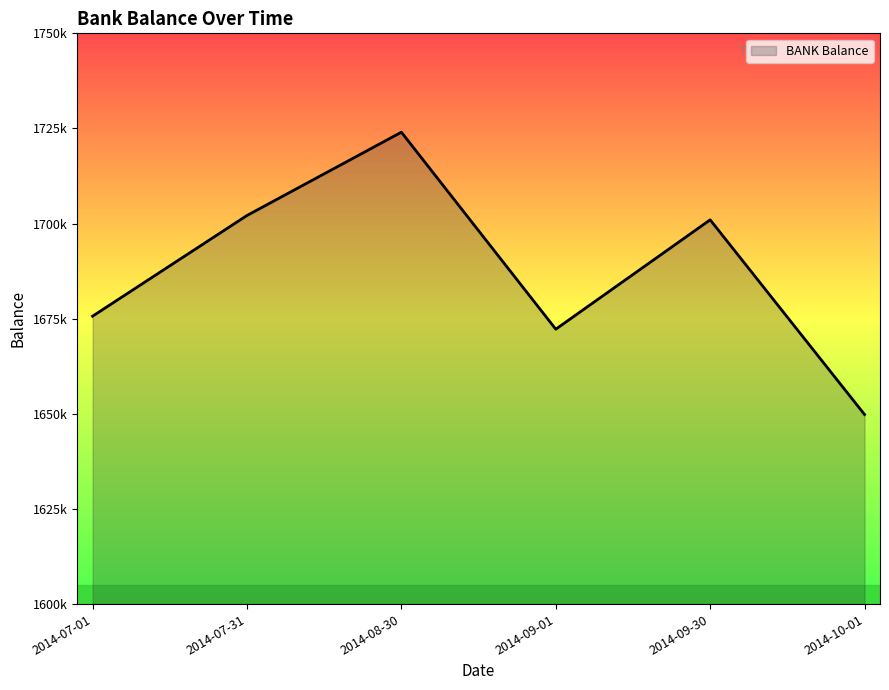

What is the minimum value shown in the chart?

1649820.1